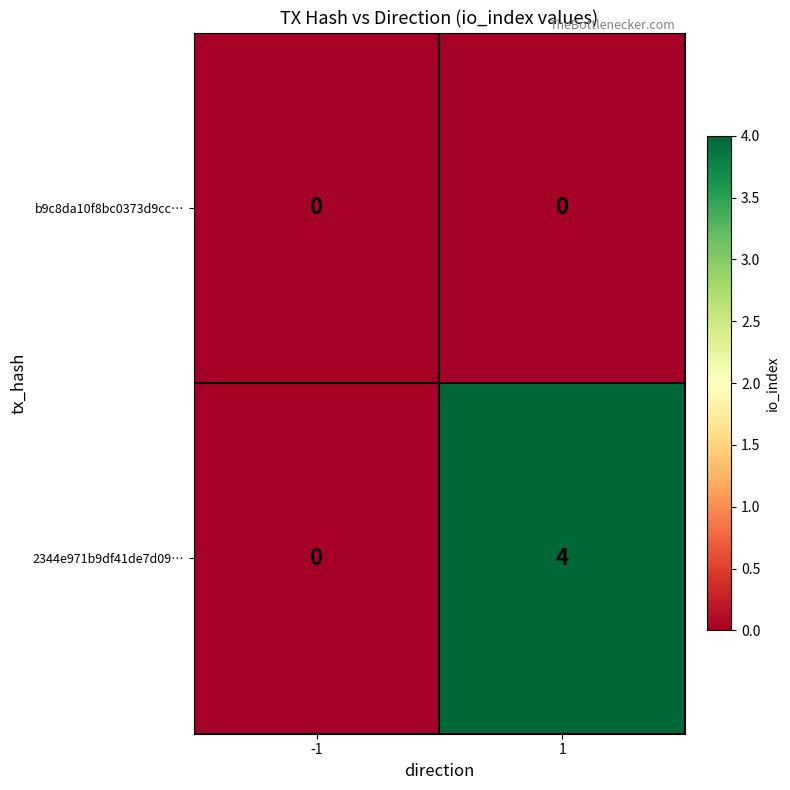

Reading right to left, extract all data points from this chart.

b9c8da10f8bc0373d9cc…: 0	0
2344e971b9df41de7d09…: 4	0